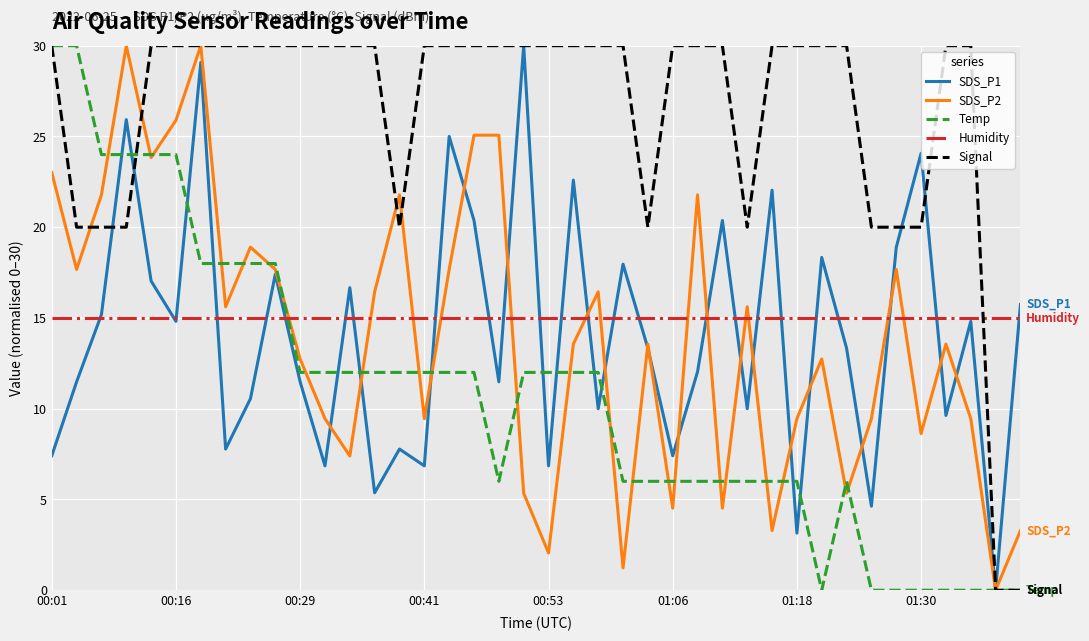

Which series has the largest total across all categories?

Signal